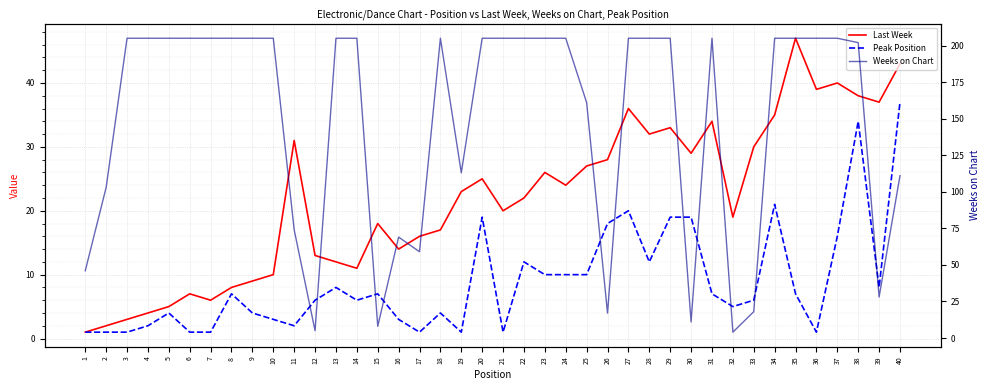

Which label corresponds to the largest value in the chart?

3